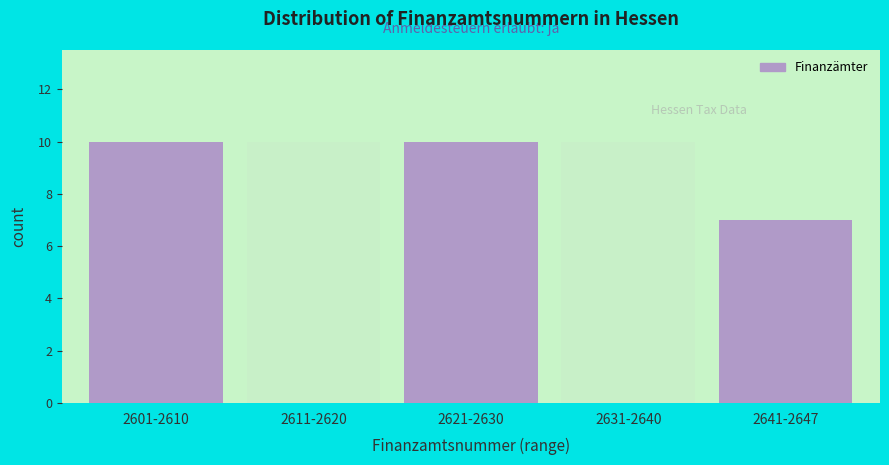

Reading left to right, list all the values displayed in this chart.

10	10	10	10	7